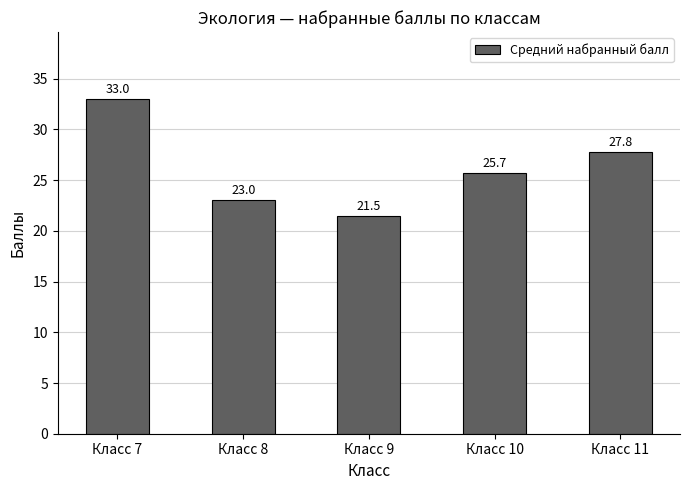

Between Класс 8 and Класс 10, which is larger?

Класс 10